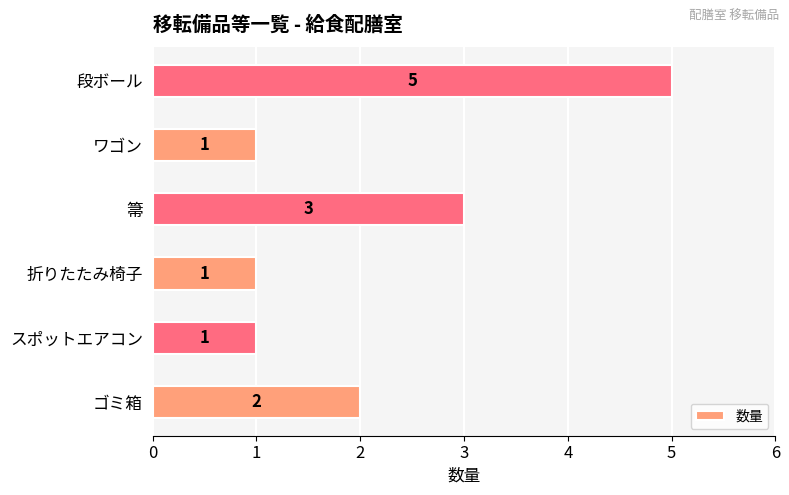

Approximately how many times larger is the value at 折りたたみ椅子 compared to 箒?

0.3